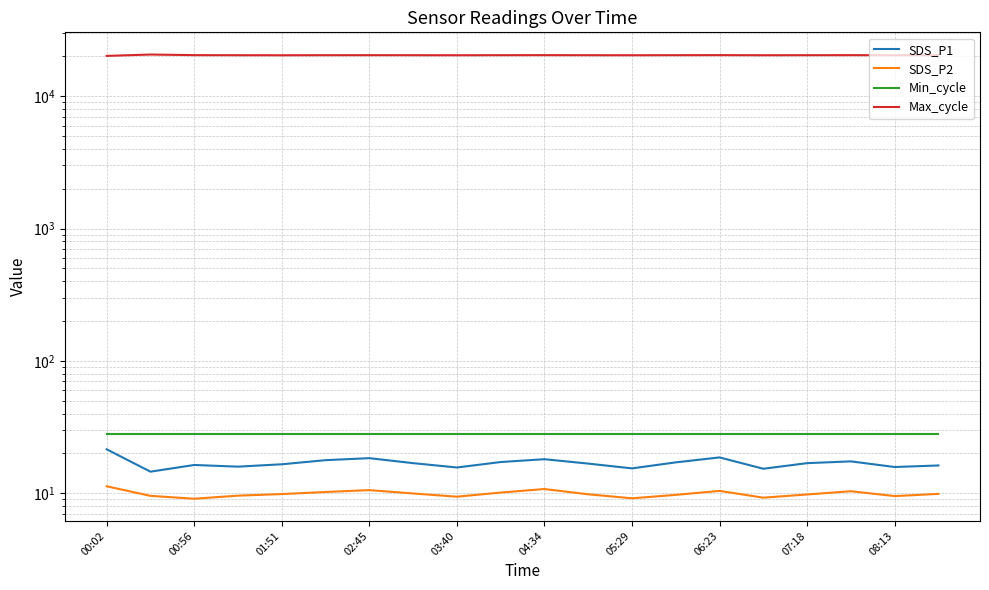

What are all the series names shown in the legend?

SDS_P1, SDS_P2, Min_cycle, Max_cycle